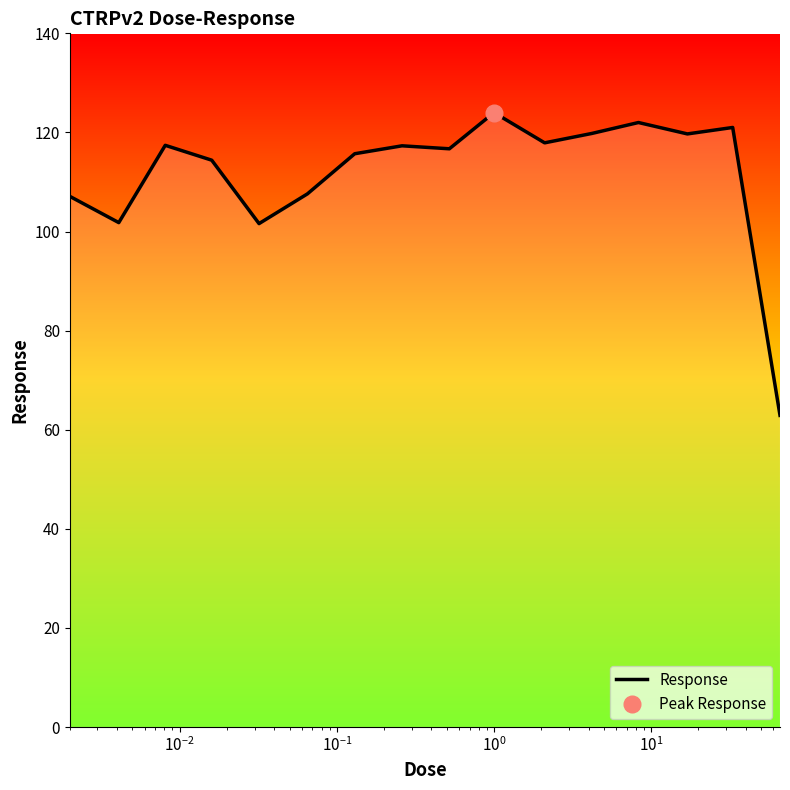

What is the maximum value for Response?

124.0